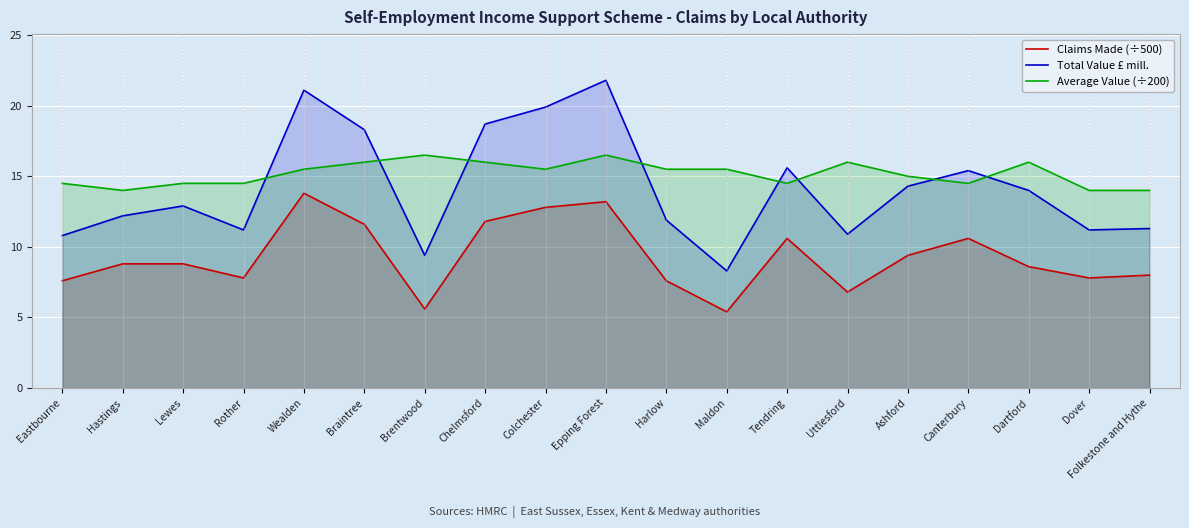

What is the label of the 18th point from the right?

Hastings